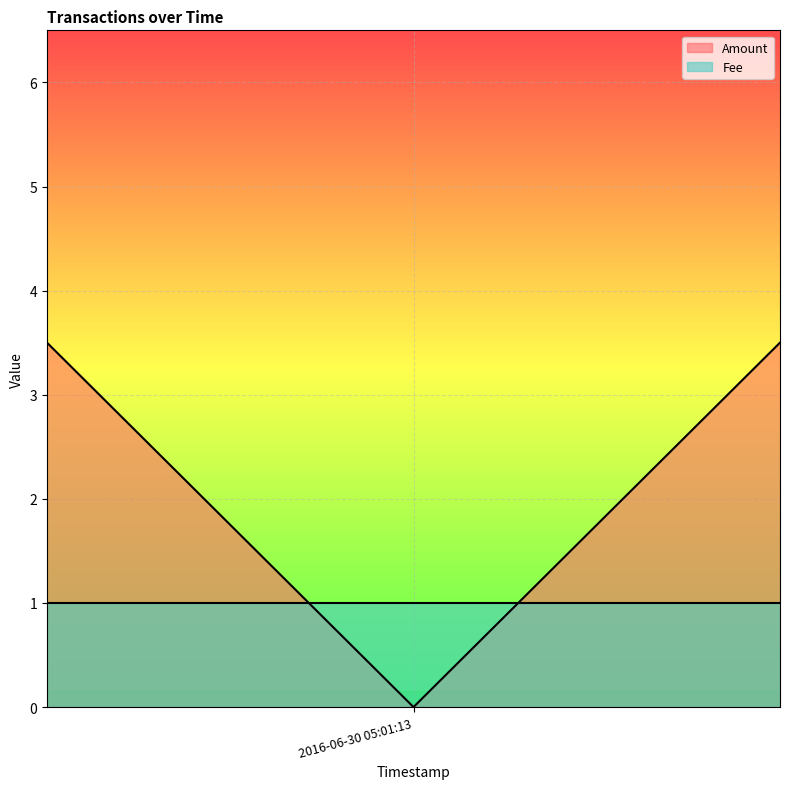

Is it true that the value at 2016-07-01 02:15:05 is 3?

False